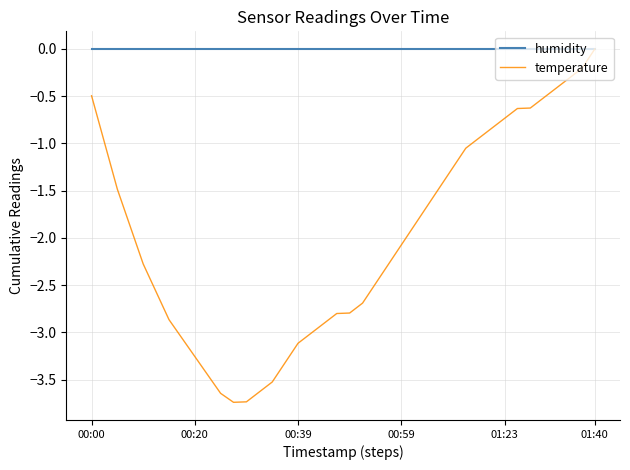

How many series are shown in this chart?

2